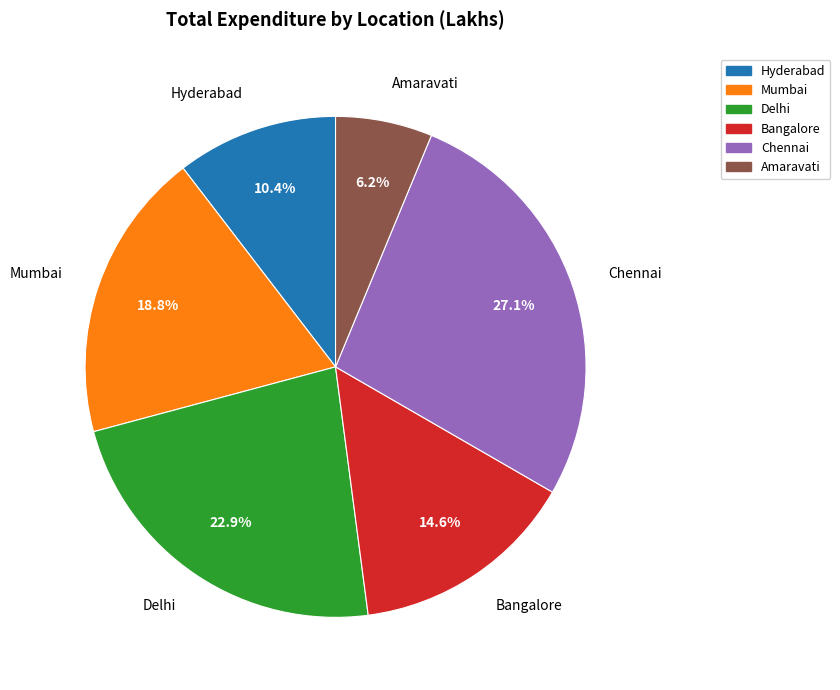

What portion of the pie excludes Chennai?

72.9%